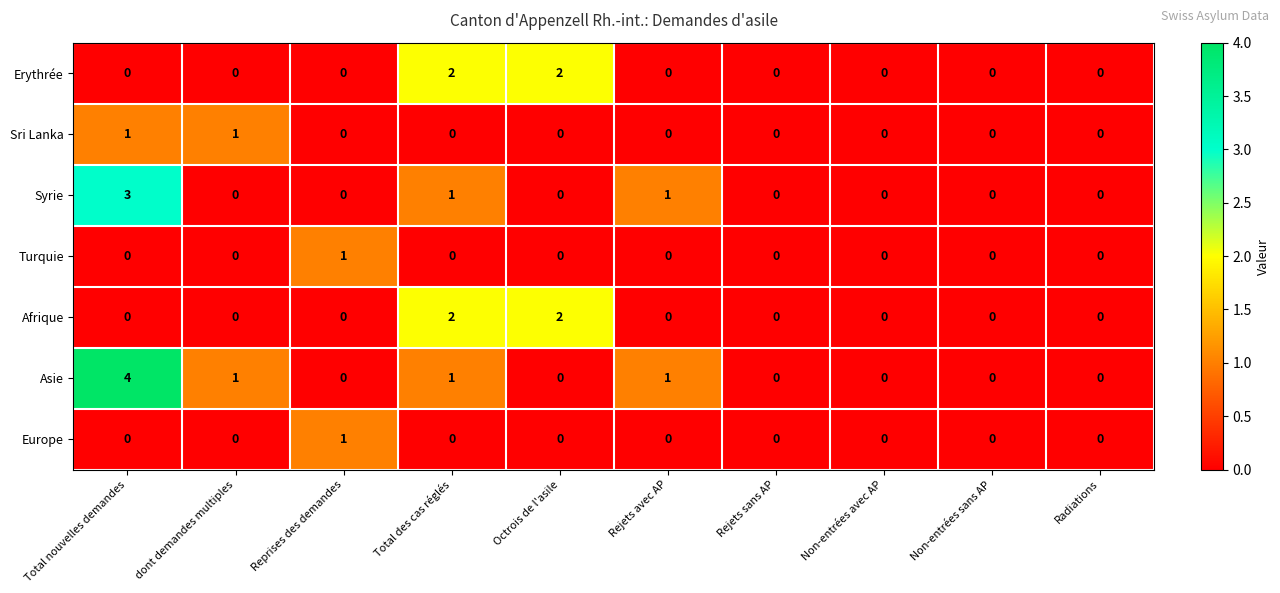

Which series has the widest spread of values?

Asie